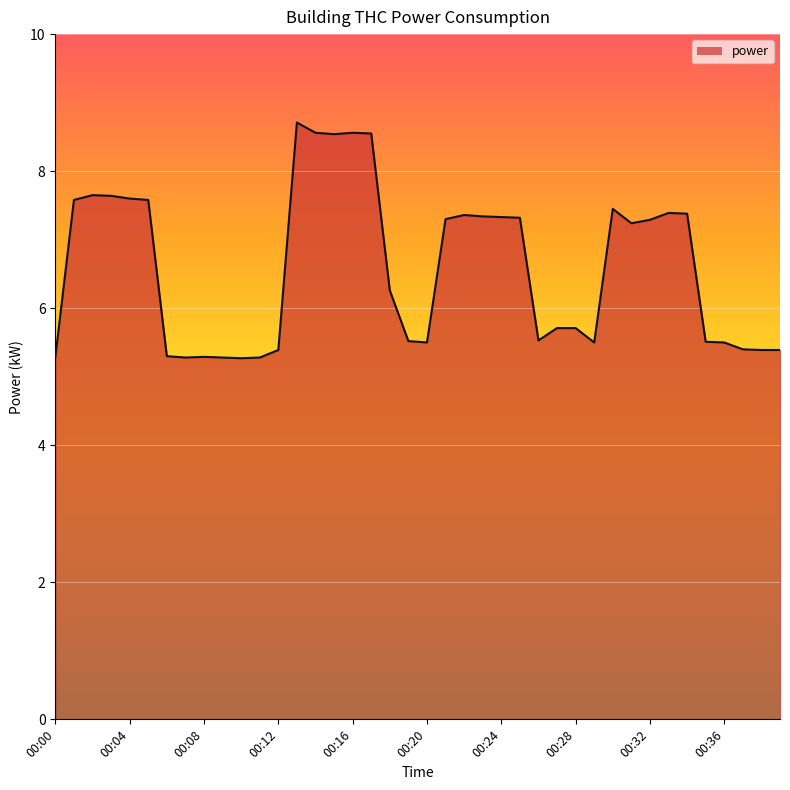

What is the greatest value displayed?

8.7